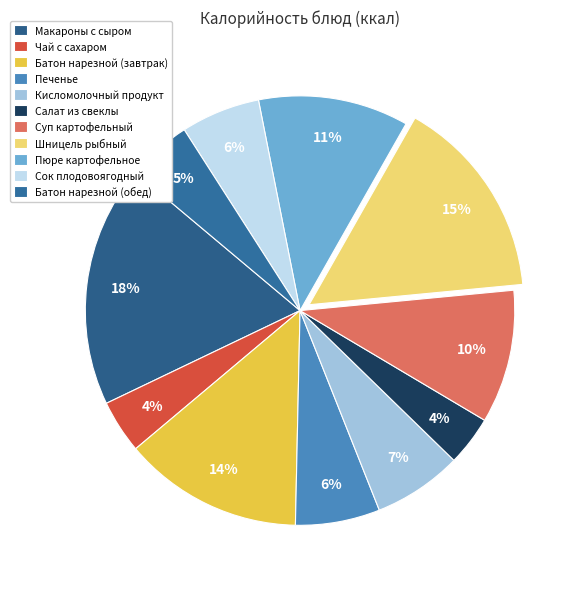

Count the number of slices in the pie.

11